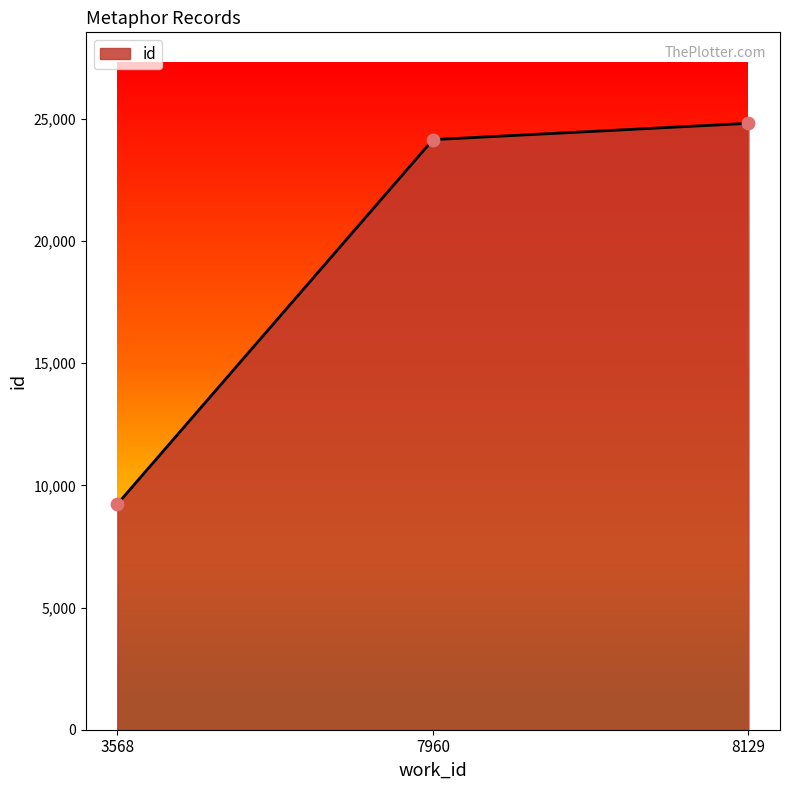

What is the ratio of the value at 3568 to the value at 7960?

0.4